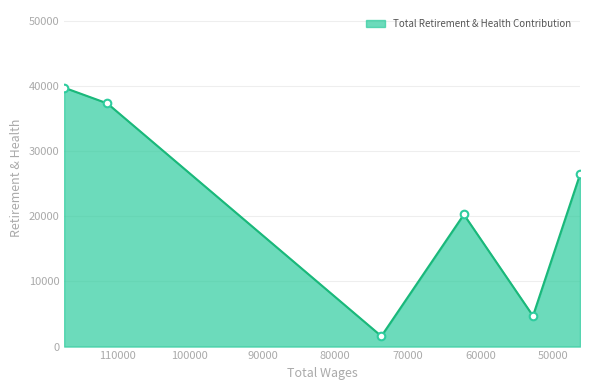

Between Trial Court Procurement Specialist and Asst Deputy Executive Officer Procuremnt, which is larger?

Asst Deputy Executive Officer Procuremnt